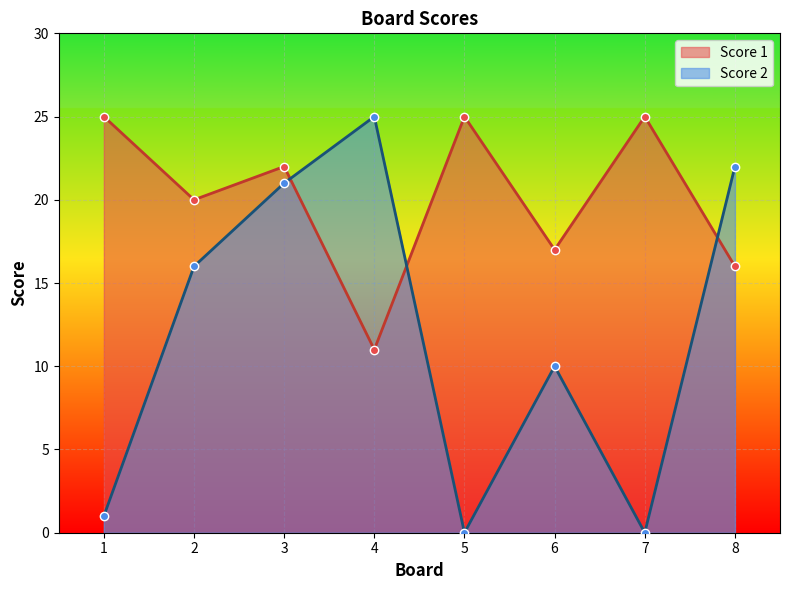

Where is the first local minimum for Score 2?

5